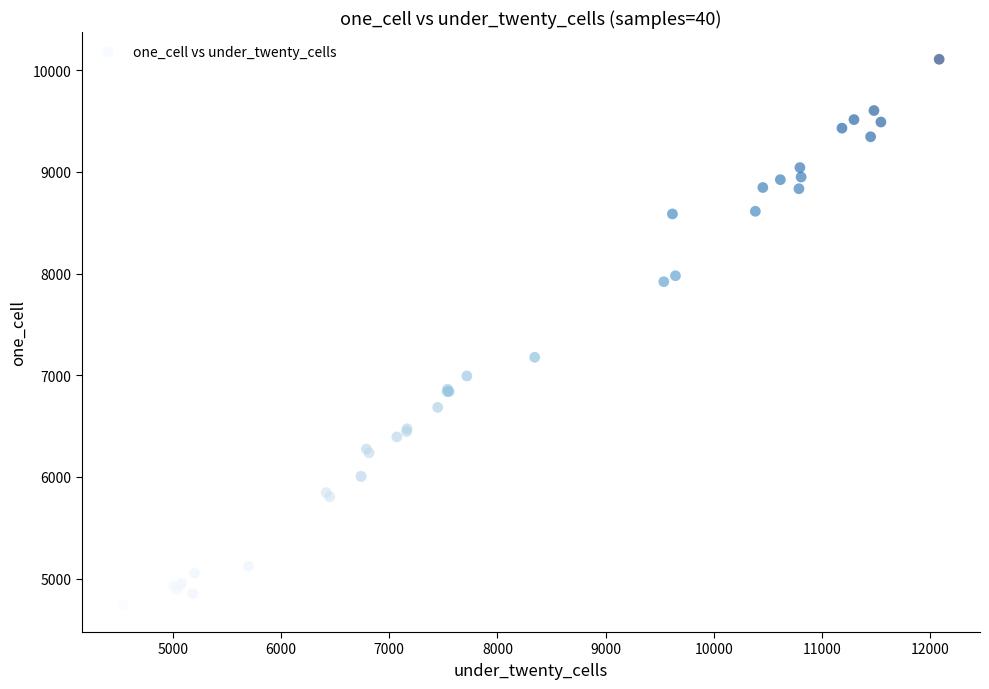

What Y value in the scatter plot is closest to 7425?

7177